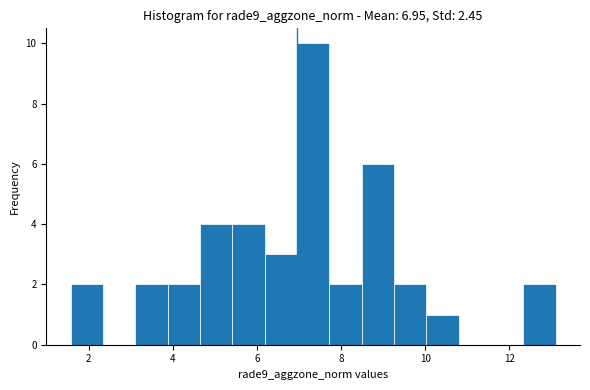

Around what value on the x-axis is the tallest bar? Give the approximate position of its centre, as read against the axis.

7.4